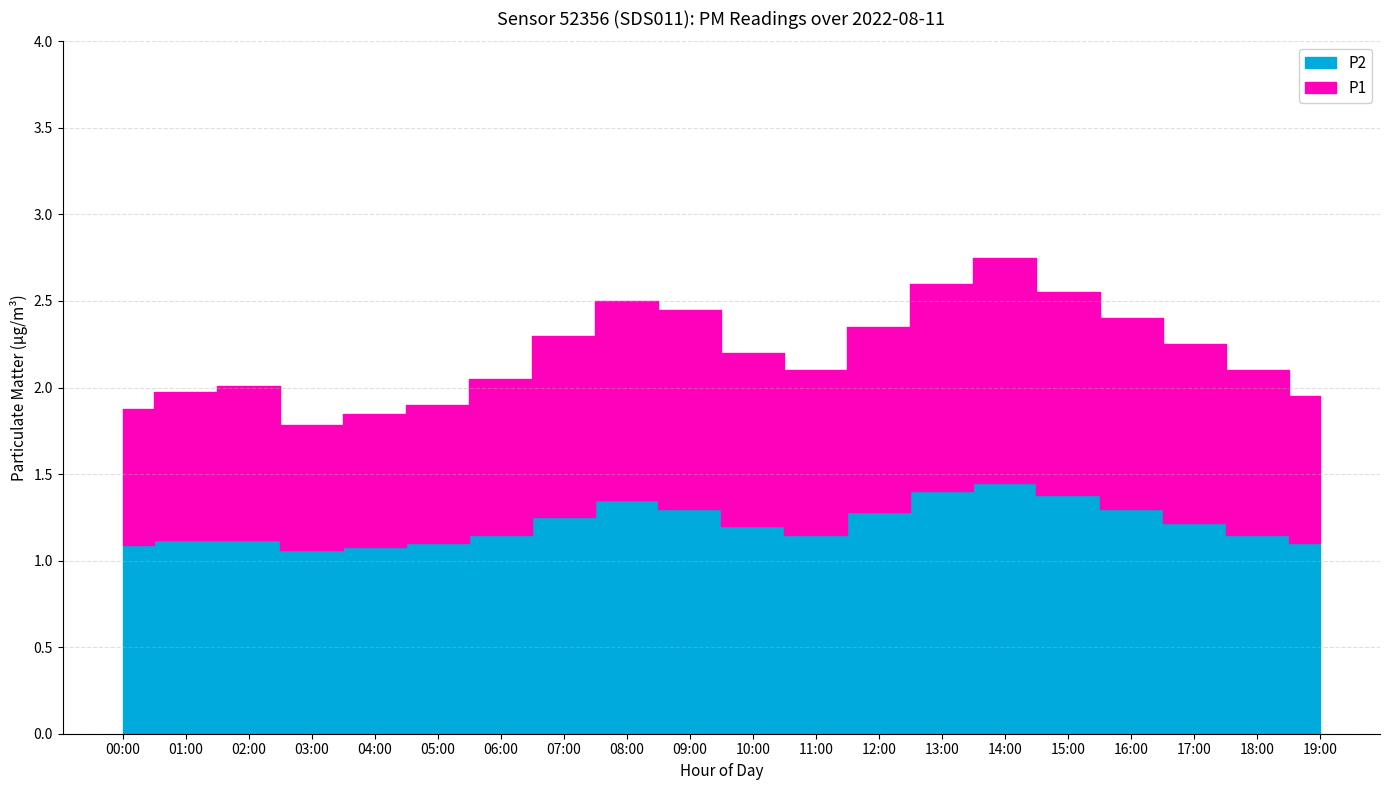

At which category does P1 reach its first local valley?

03:00